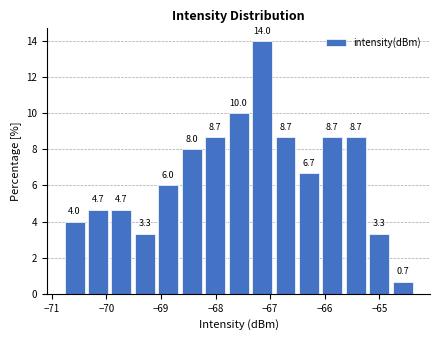

Reading left to right, transcribe this chart: for each bar, give the range it covers on the x-axis and its height. The bar edges are not printed on the chart, so give them approximately, as read against the axis.

-70.8 to -70.4: 4.0
-70.4 to -69.9: 4.7
-69.9 to -69.5: 4.7
-69.5 to -69.1: 3.3
-69.1 to -68.7: 6.0
-68.7 to -68.2: 8.0
-68.2 to -67.8: 8.7
-67.8 to -67.4: 10.0
-67.4 to -66.9: 14.0
-66.9 to -66.5: 8.7
-66.5 to -66.1: 6.7
-66.1 to -65.6: 8.7
-65.6 to -65.2: 8.7
-65.2 to -64.8: 3.3
-64.8 to -64.4: 0.7